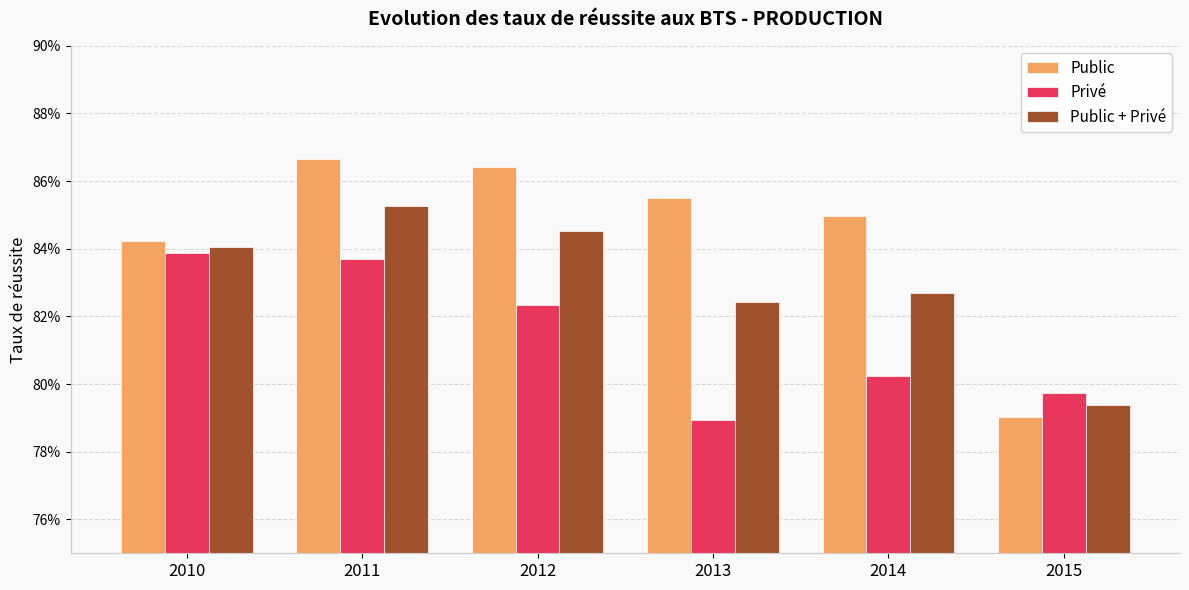

What is the value of the Privé bar at the 4th from the left?

0.8